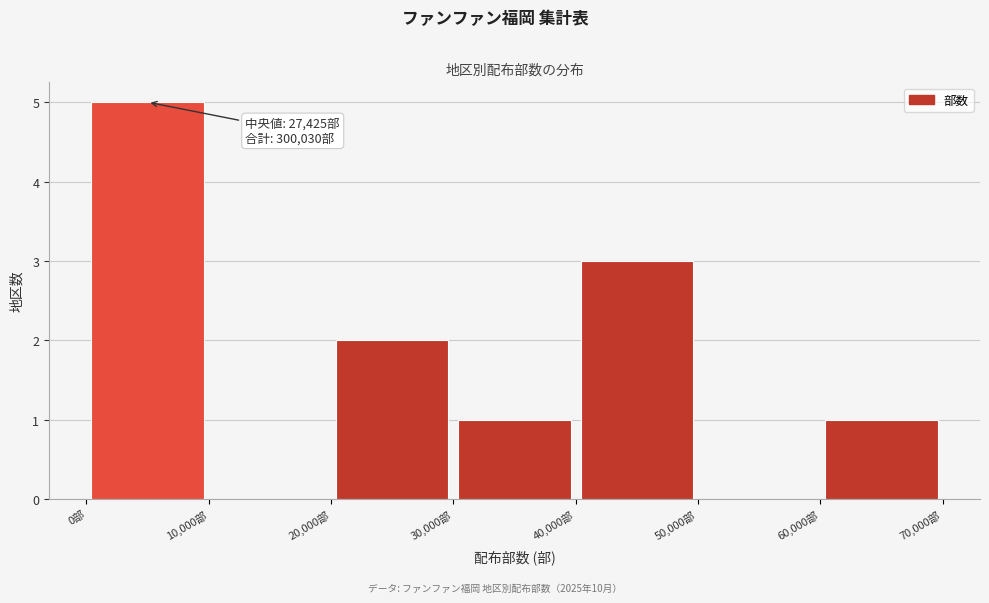

Which range on the x-axis has the tallest bar?

0 to 10000